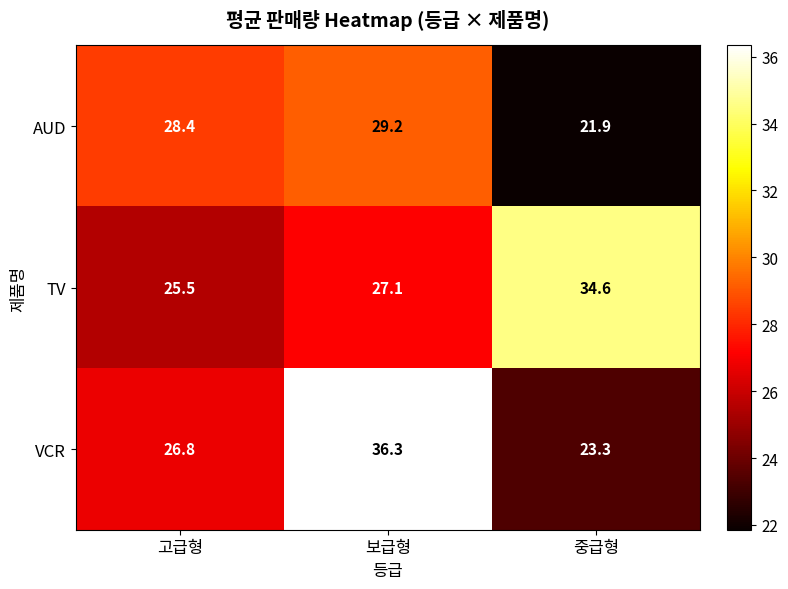

What is the total value across all series at 고급형?

80.7